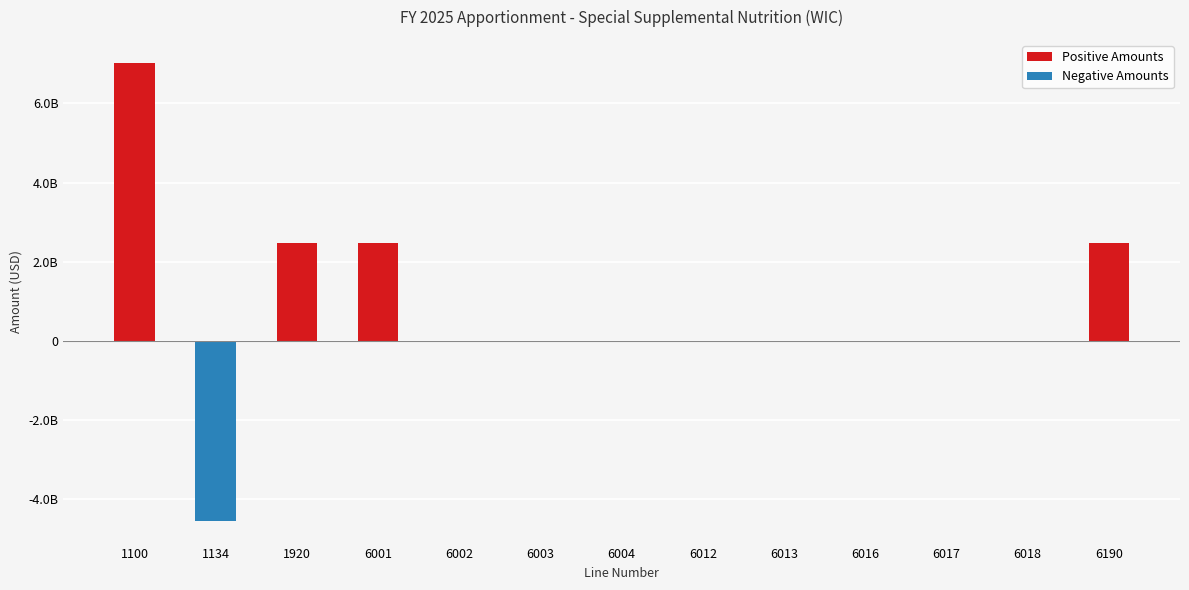

At how many categories does at least one series exceed 2162195367?

4